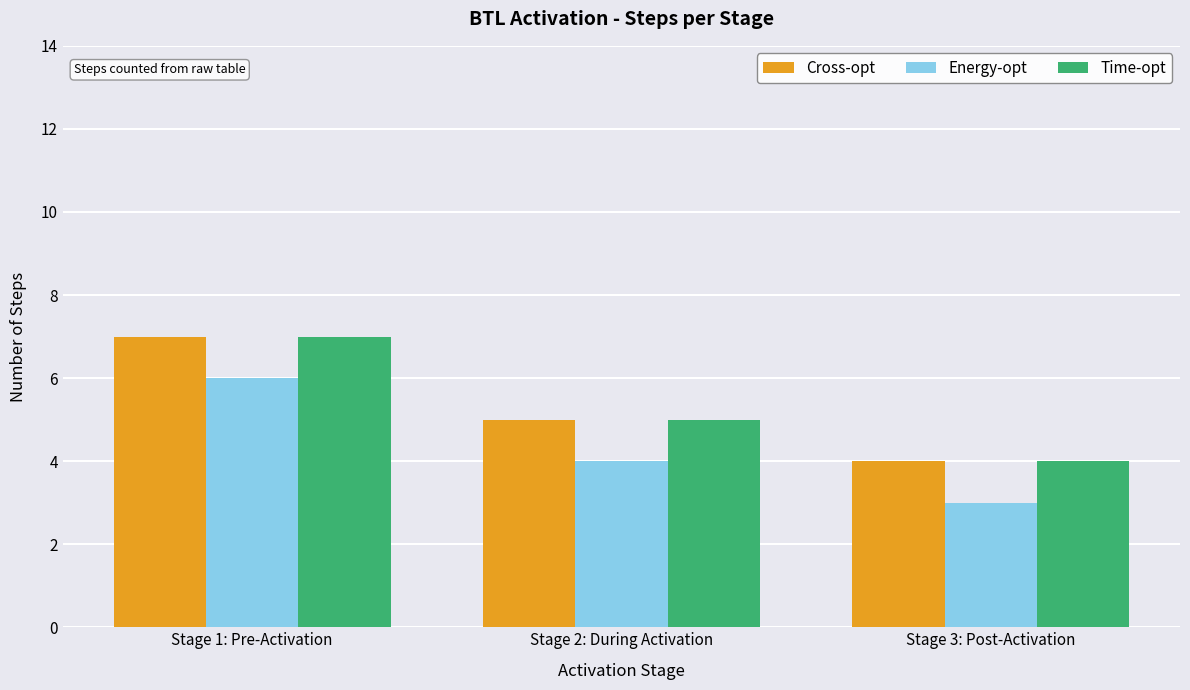

Which label corresponds to the smallest value in the chart?

Stage 3: Post-Activation